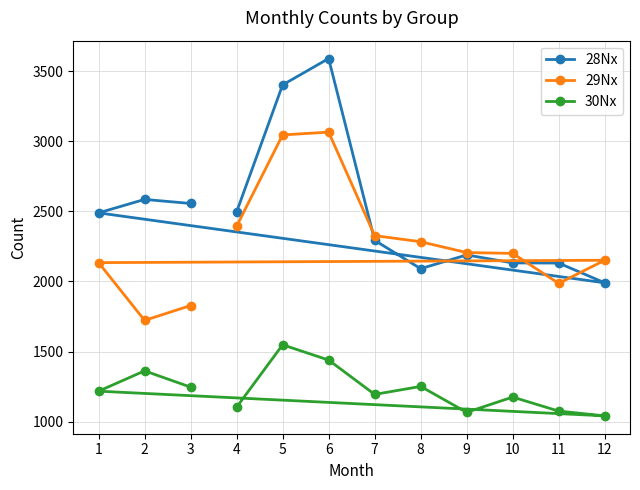

How many interior local peaks does the 29Nx series have?

2